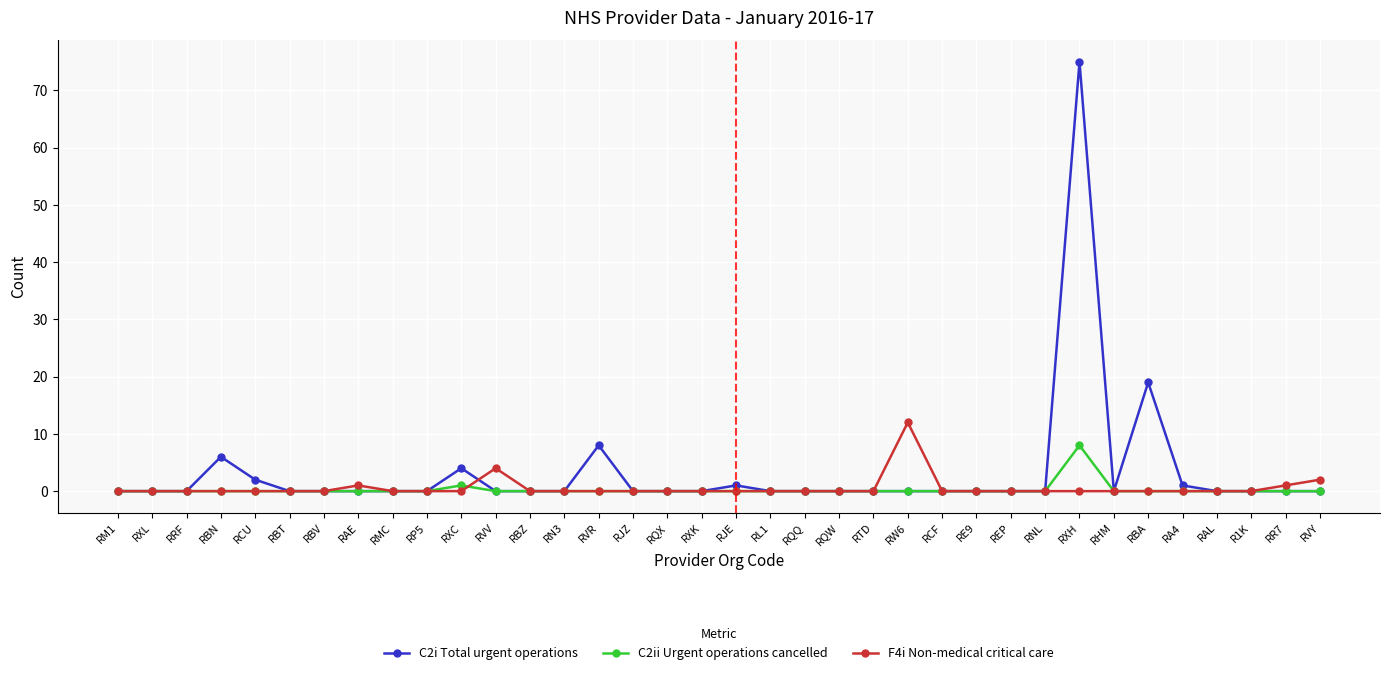

Reading left to right, list all the values displayed in this chart.

C2i Total urgent operations: 0	0	0	6	2	0	0	0	0	0	4	0	0	0	8	0	0	0	1	0	0	0	0	0	0	0	0	0	75	0	19	1	0	0	0	0
C2ii Urgent operations cancelled: 0	0	0	0	0	0	0	0	0	0	1	0	0	0	0	0	0	0	0	0	0	0	0	0	0	0	0	0	8	0	0	0	0	0	0	0
F4i Non-medical critical care: 0	0	0	0	0	0	0	1	0	0	0	4	0	0	0	0	0	0	0	0	0	0	0	12	0	0	0	0	0	0	0	0	0	0	1	2